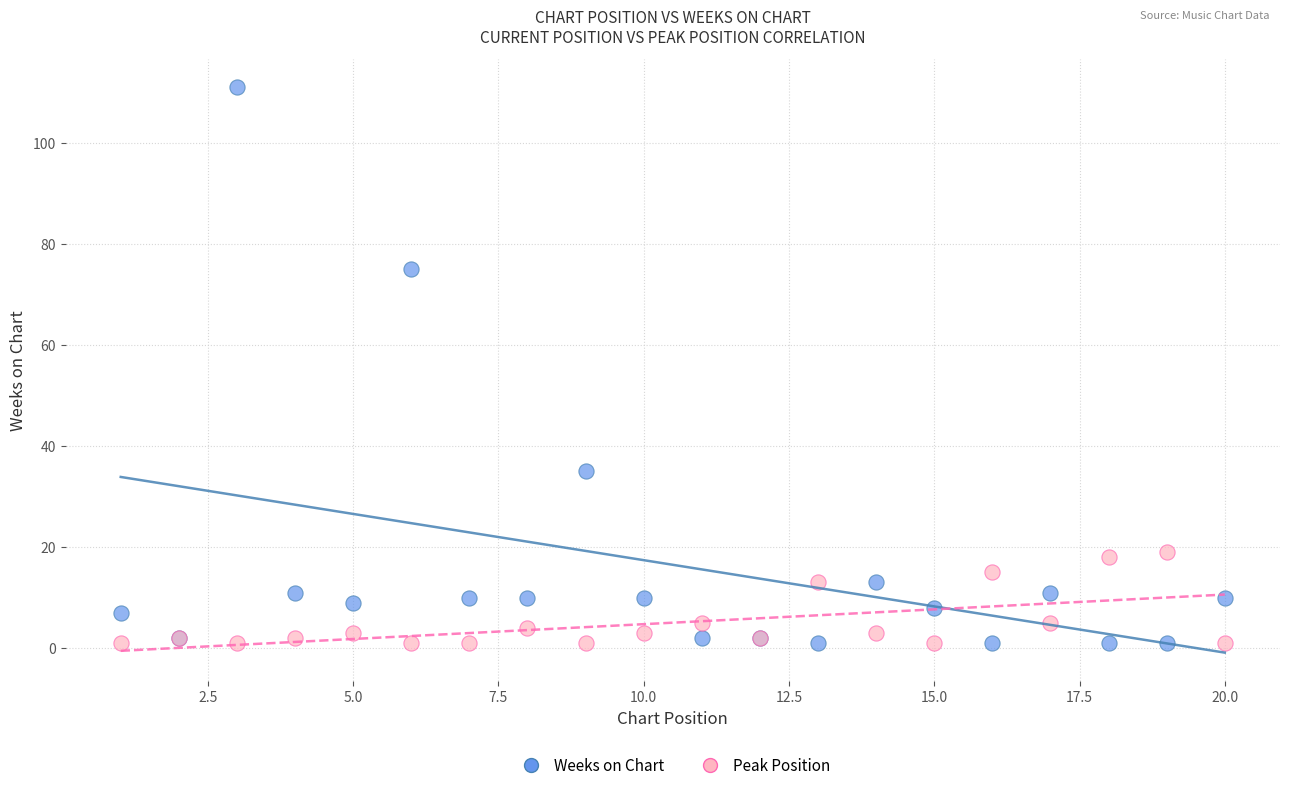

Across all series, what Y value is closest to 56?

75